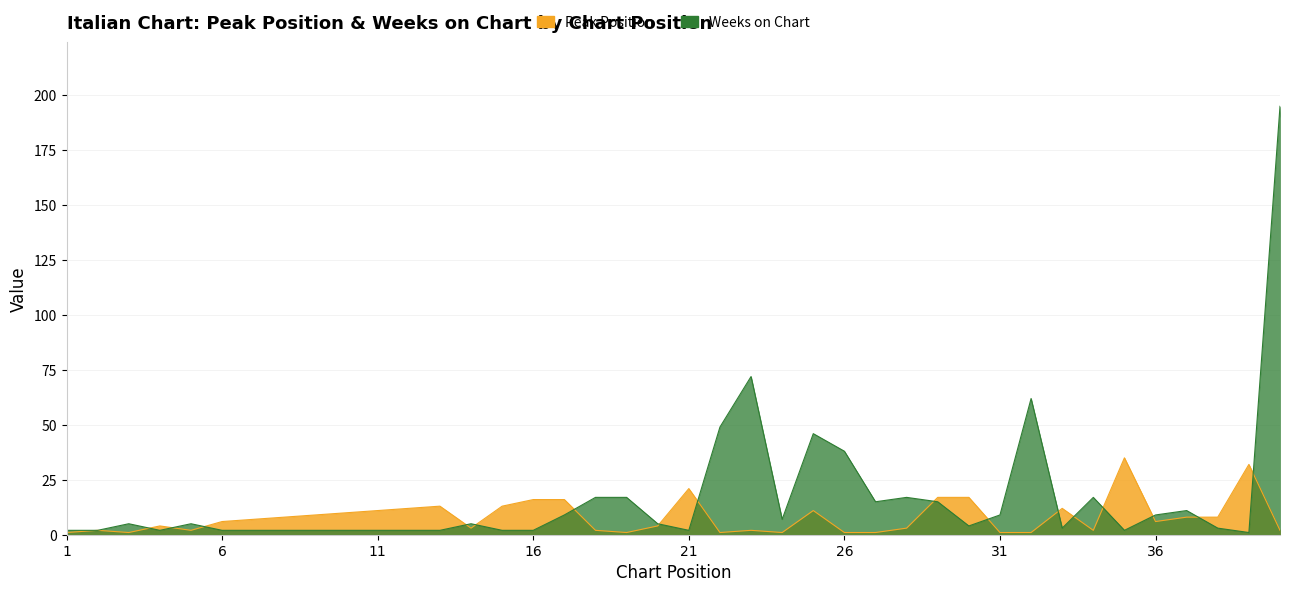

List the series in order of their overall mean, highest first.

Weeks on Chart, Peak Position